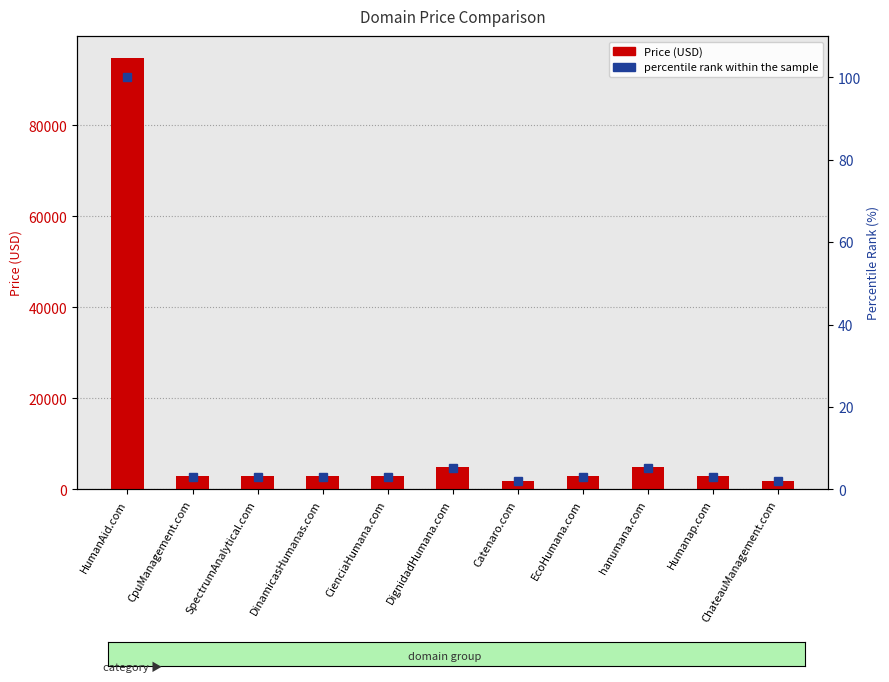

The value of Price (USD) at EcoHumana.com is 2888.0. True or false?

True